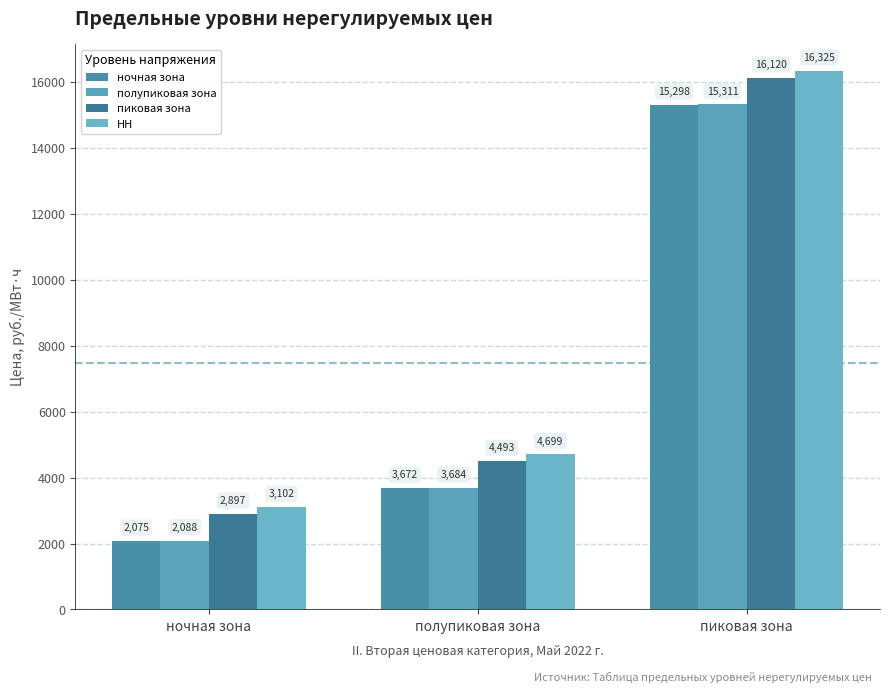

What is the average value of the полупиковая зона series?

7027.8